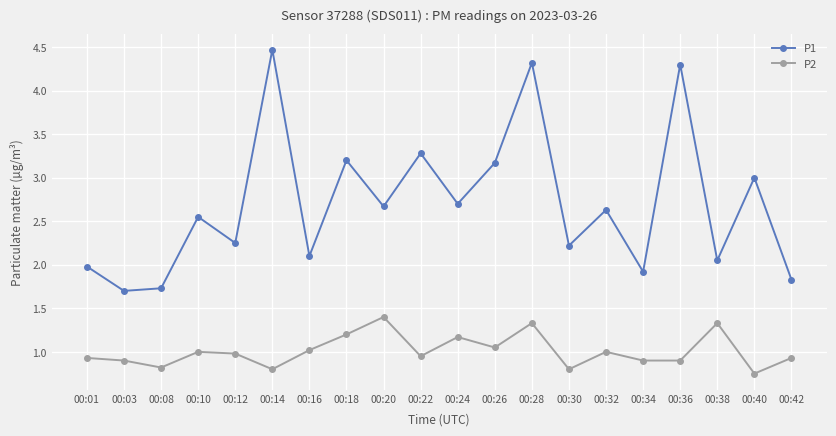

Where is P1 nearest to the value 3?

00:40